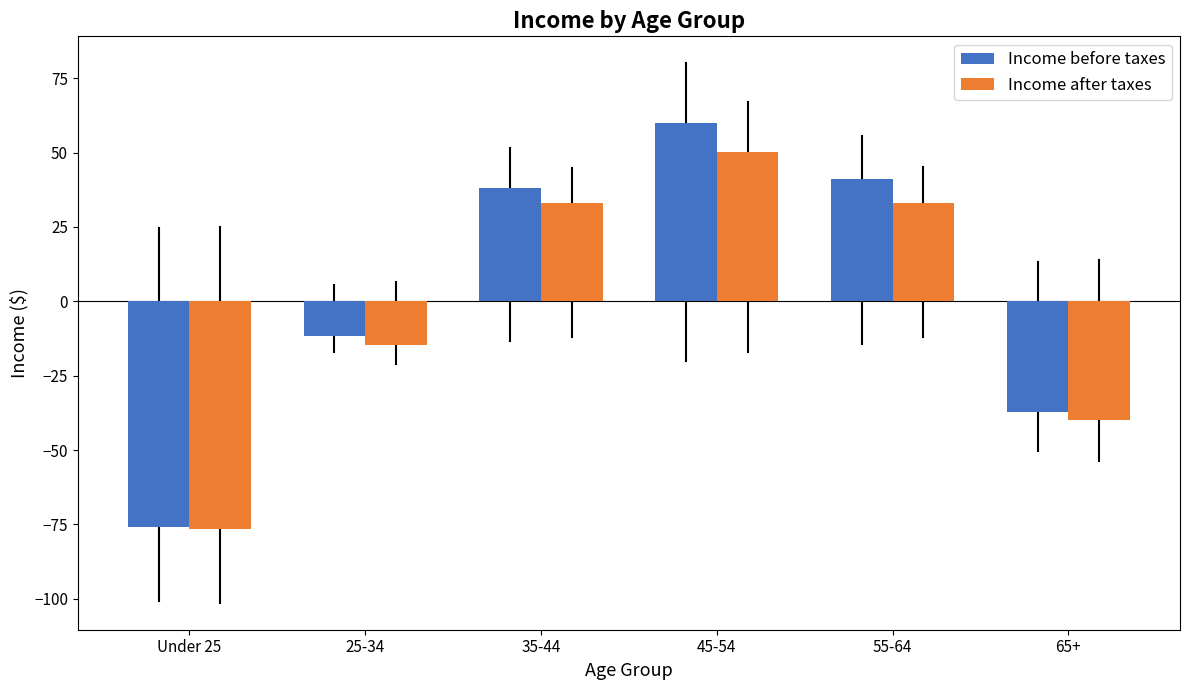

The Income after taxes series shows 33.1 at 55-64. True or false?

True